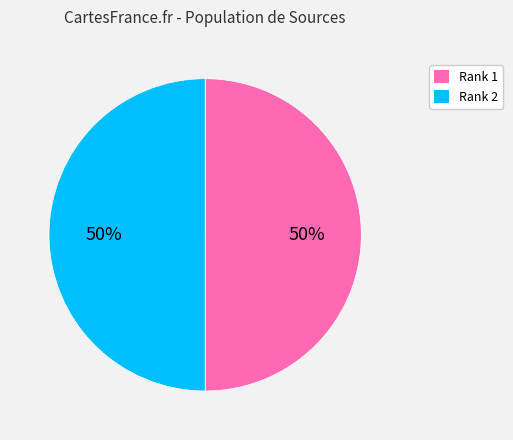

What percentage is the Rank 1 slice, to the nearest percent?

50%